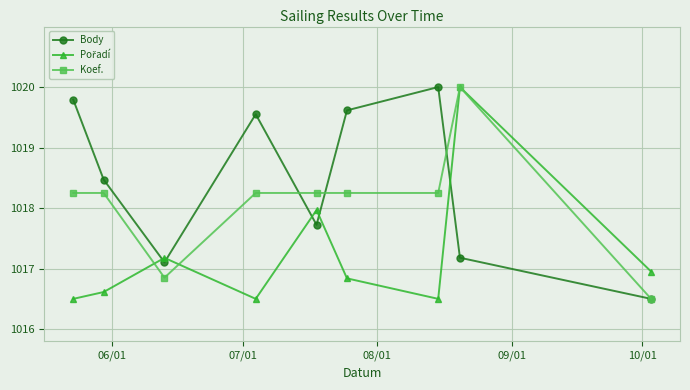

At how many categories does at least one series exceed 1018?

7